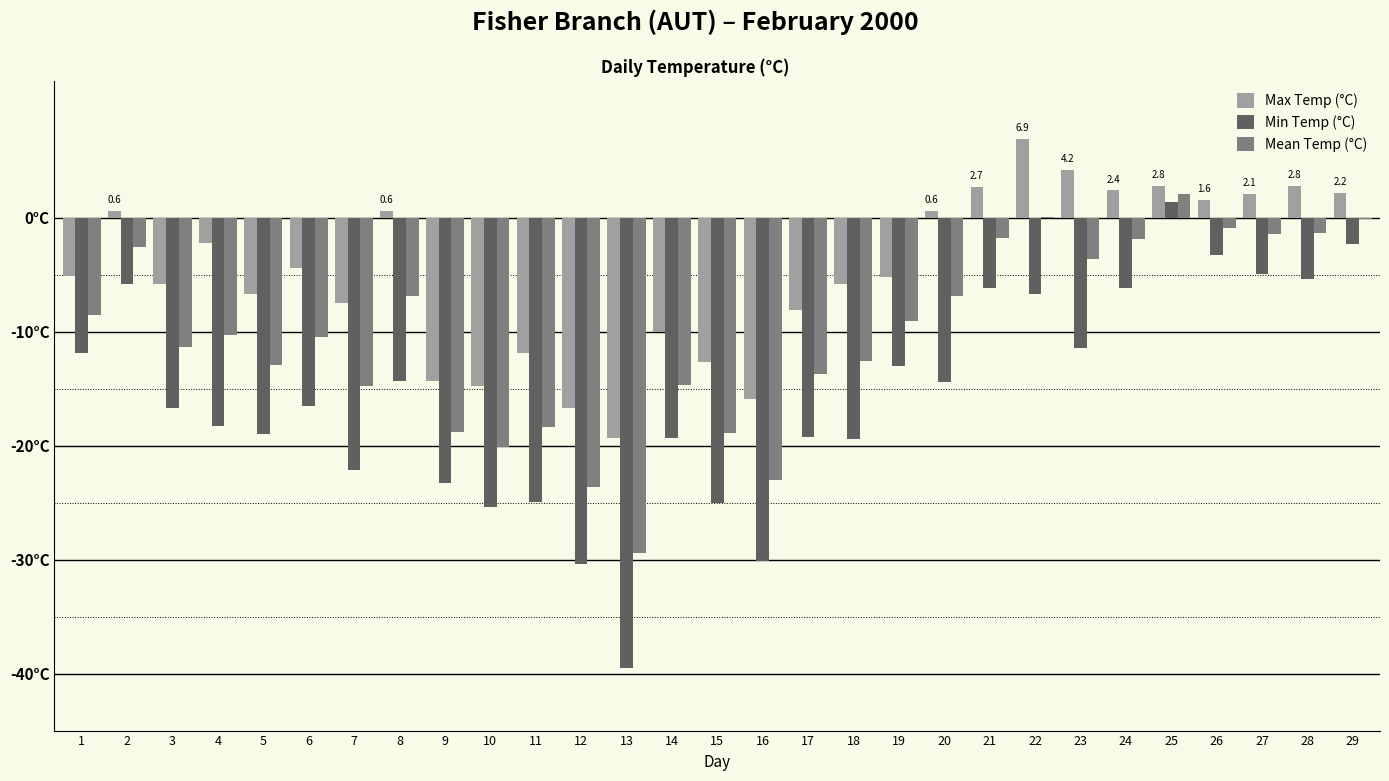

What are all the series names shown in the legend?

Max Temp (°C), Min Temp (°C), Mean Temp (°C)